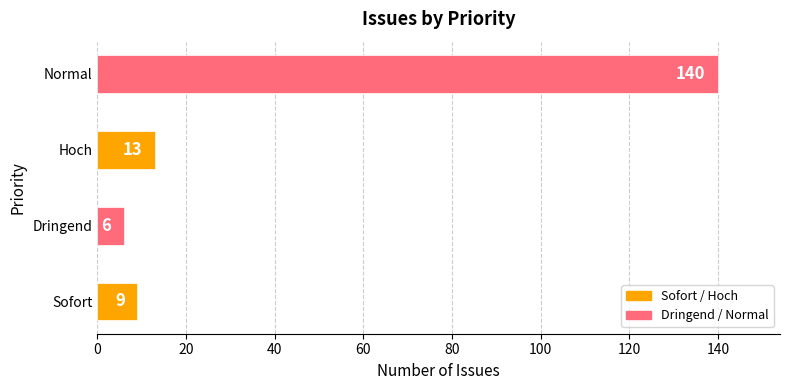

List the labels in order of value, smallest first.

Dringend, Sofort, Hoch, Normal